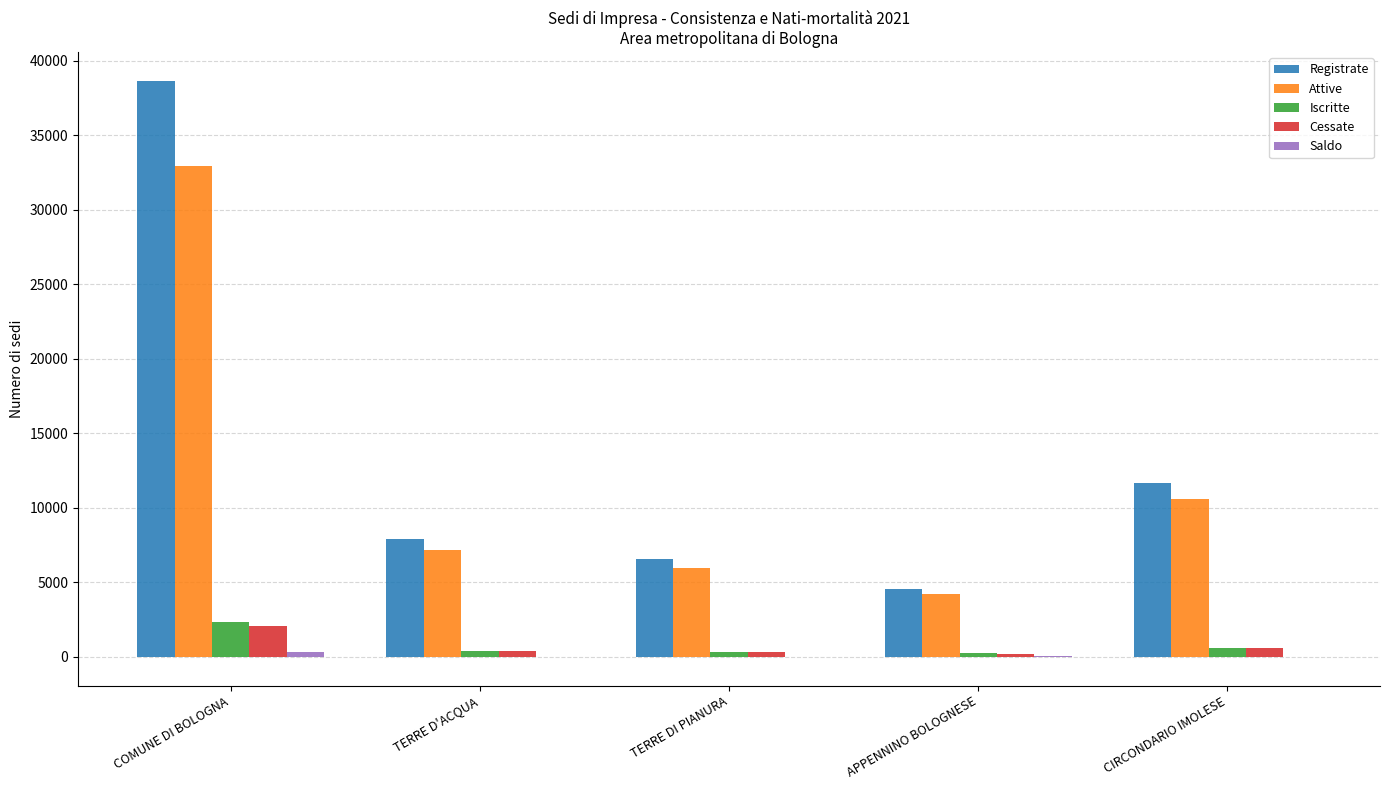

Is the value of Cessate at CIRCONDARIO IMOLESE greater than the value of Registrate at TERRE D'ACQUA?

No